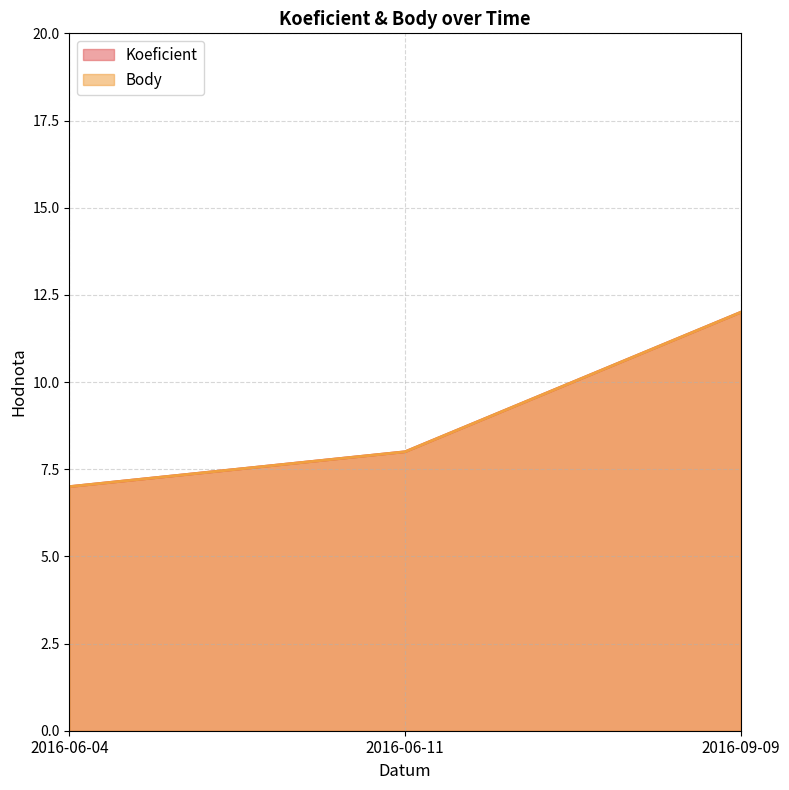

Rank the categories by Body value from lowest to highest.

2016-06-04, 2016-06-11, 2016-09-09